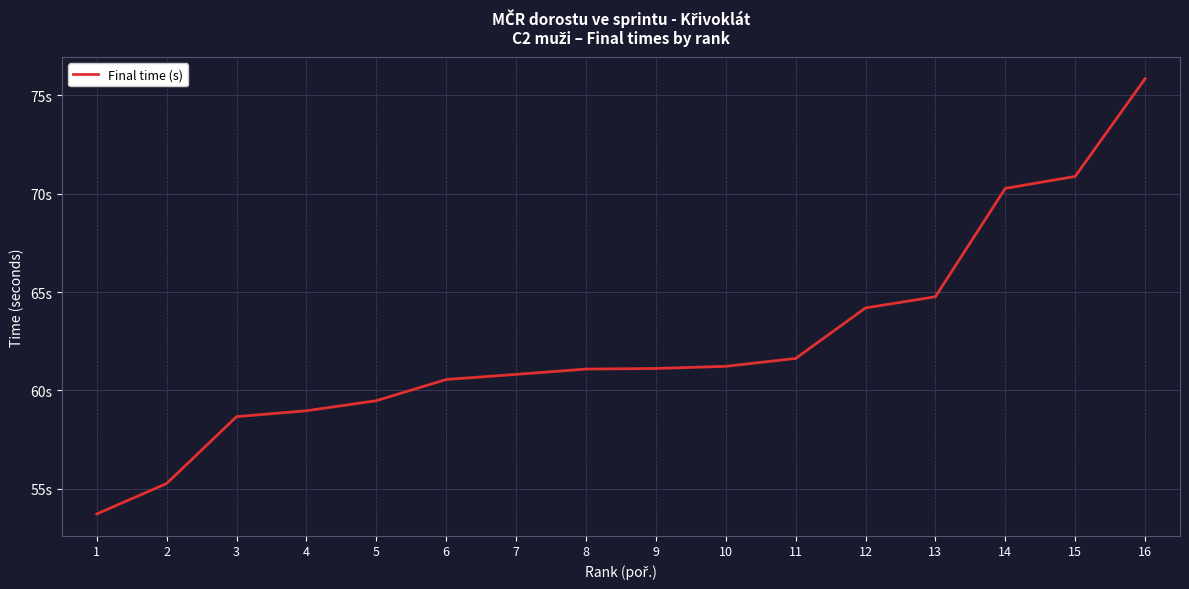

What is the value of the 12th point from the left?

64.2